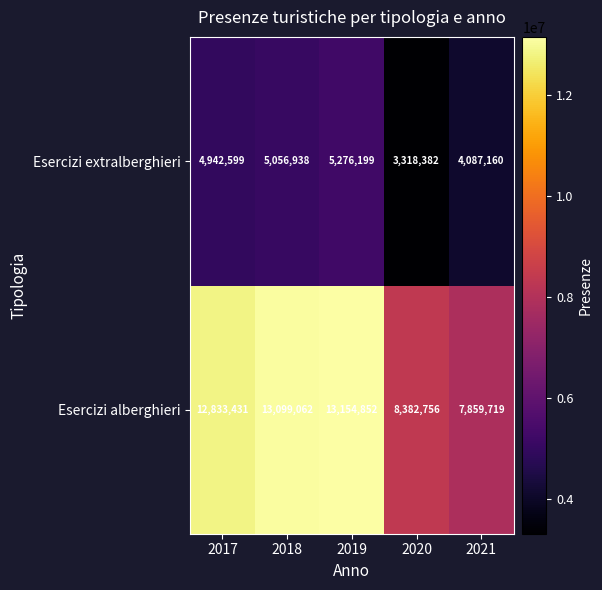

The value of Esercizi alberghieri at 2019 is 13154852. True or false?

True